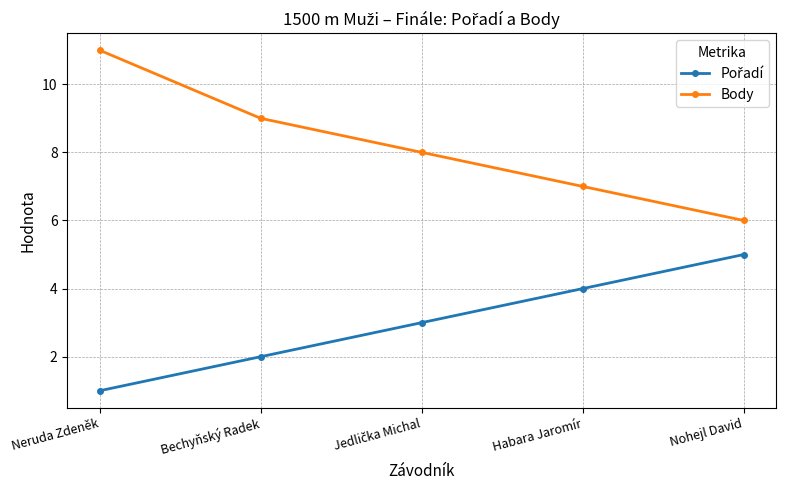

What is the label of the 2nd point from the right?

Habara Jaromír